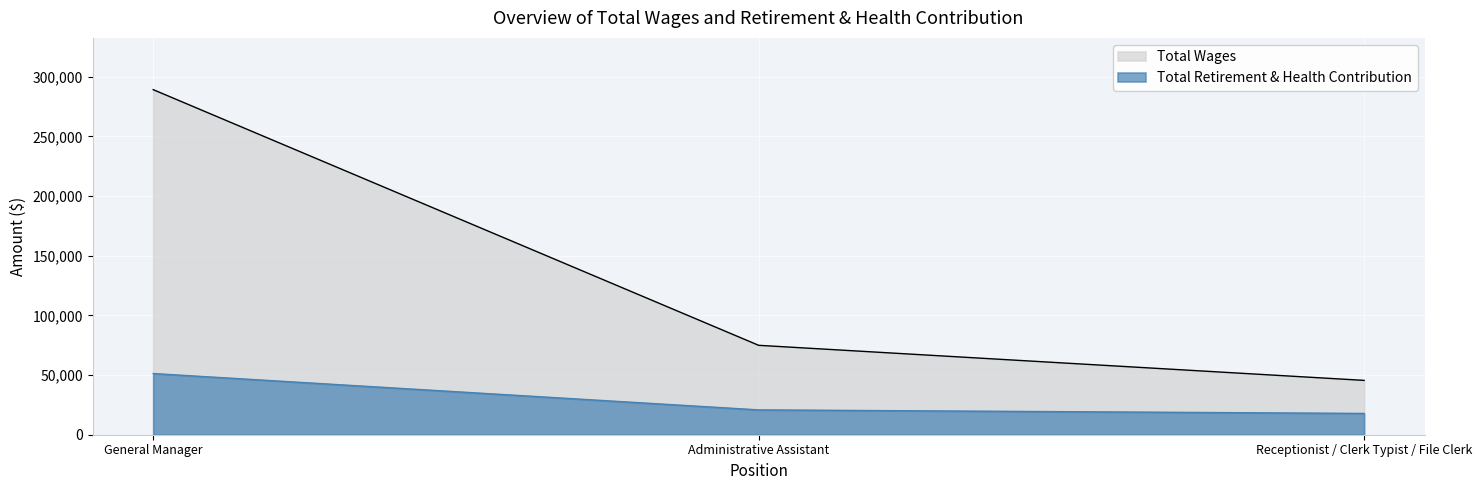

At which category is the sum across all series the highest?

General Manager